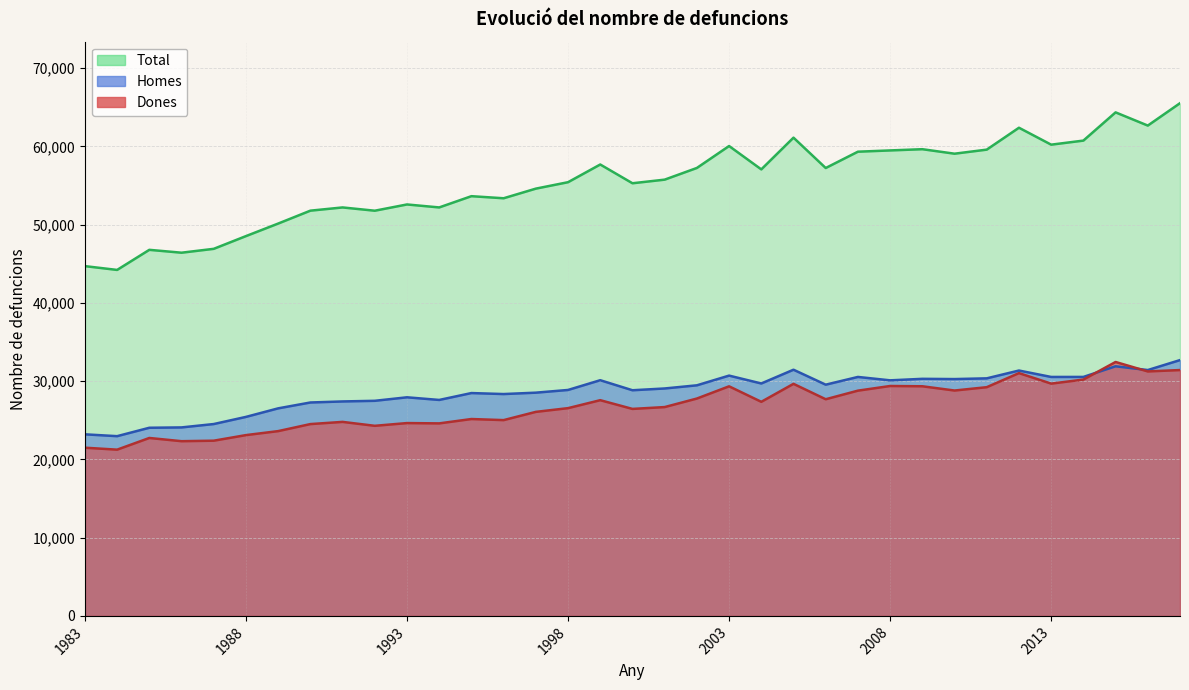

List the labels in order of Total value, largest first.

2017, 2015, 2016, 2012, 2005, 2014, 2013, 2003, 2009, 2011, 2008, 2007, 2010, 1999, 2002, 2006, 2004, 2001, 1998, 2000, 1997, 1995, 1996, 1993, 1994, 1991, 1990, 1992, 1989, 1988, 1987, 1985, 1986, 1983, 1984